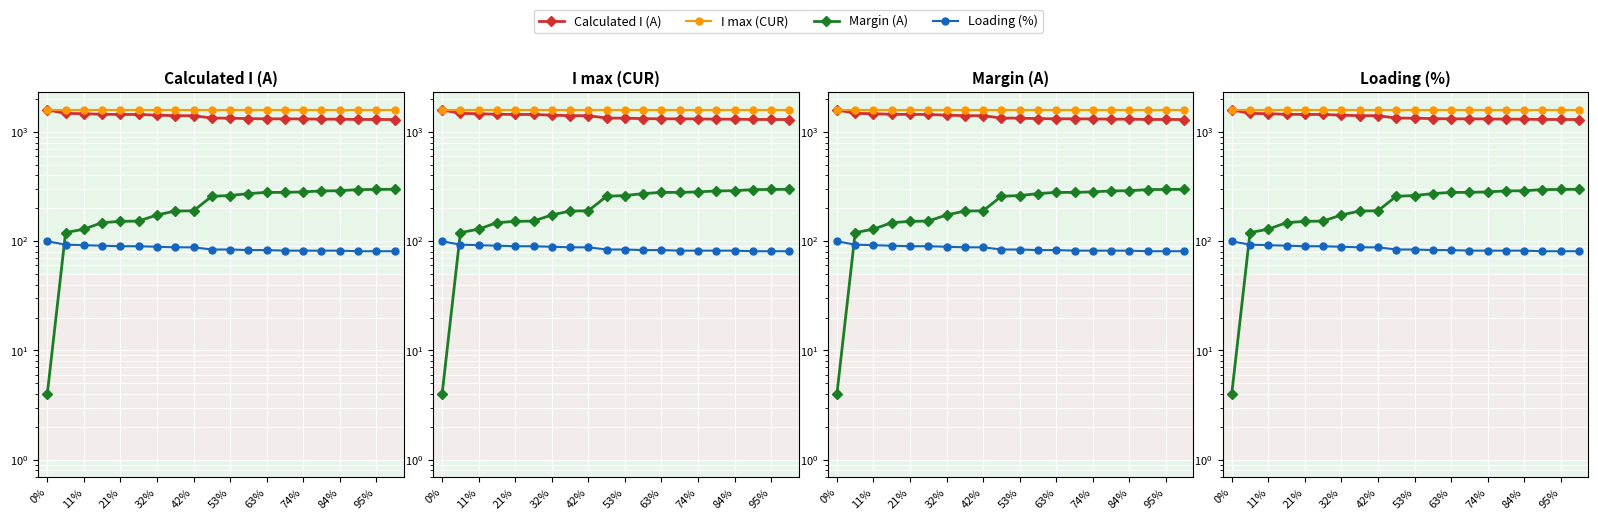

What is the spread (max minus min) of values at 53%?

1510